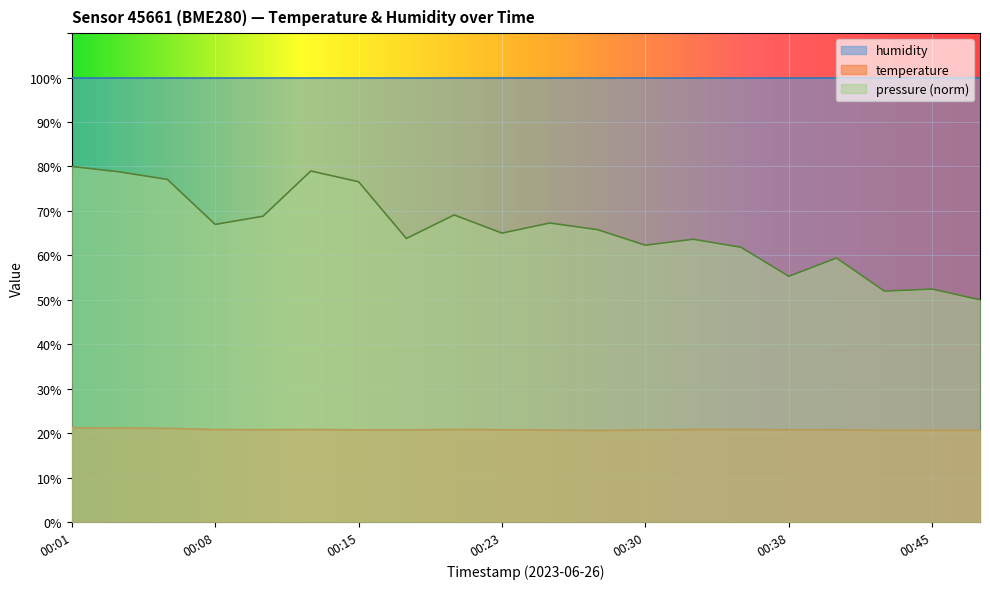

What is the value of the pressure_norm point at the 7th from the left?

76.6